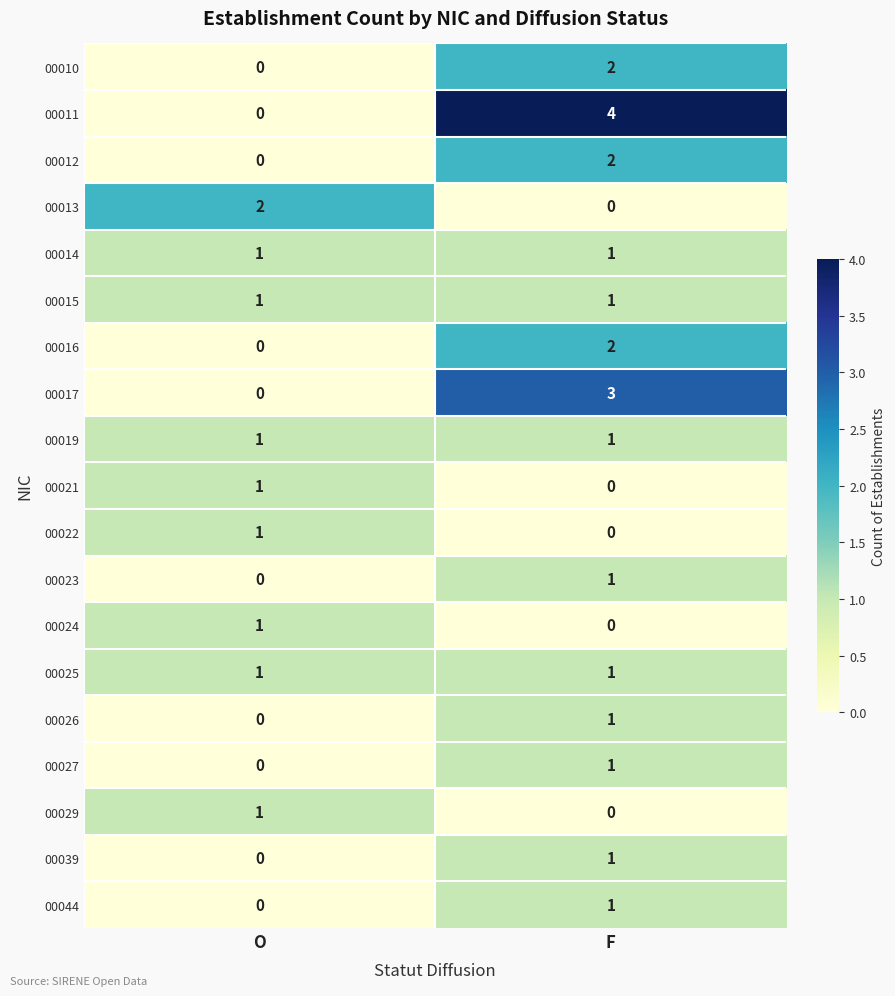

Which series has the largest total across all categories?

00011